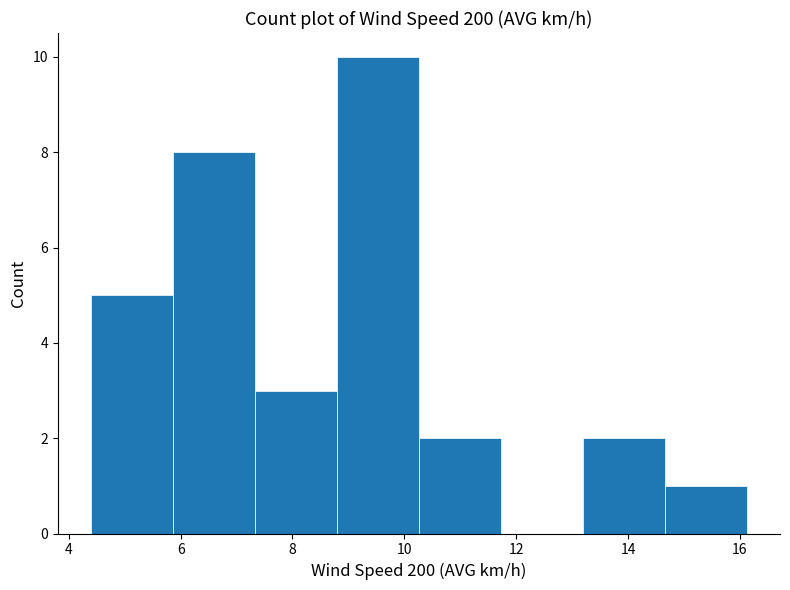

Reading left to right, transcribe this chart: for each bar, give the range it covers on the x-axis and its height. Neither the bar edges nor the heights are printed on the chart, so give them approximately, as read against the axes.

4.4 to 5.8: 5
5.8 to 7.4: 8
7.4 to 8.8: 3
8.8 to 10.2: 10
10.2 to 11.8: 2
11.8 to 13.2: 0
13.2 to 14.6: 2
14.6 to 16.2: 1